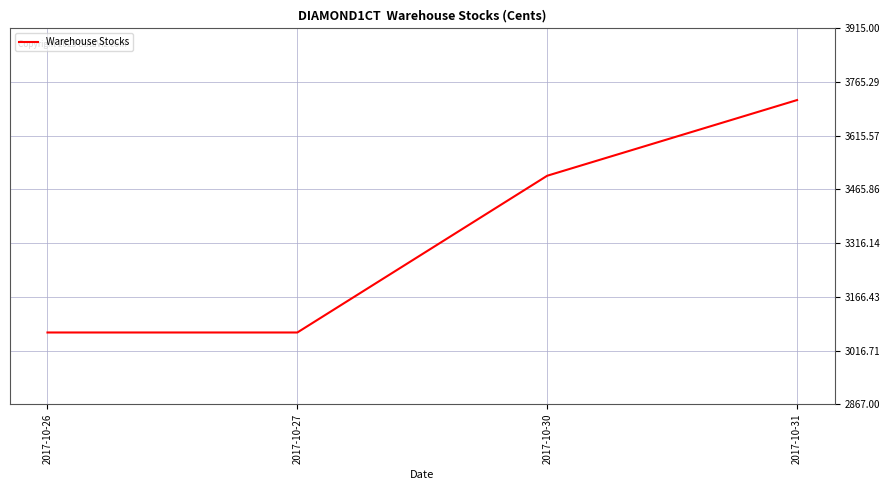

What is the change in value from 2017-10-27 to 2017-10-31?

+648